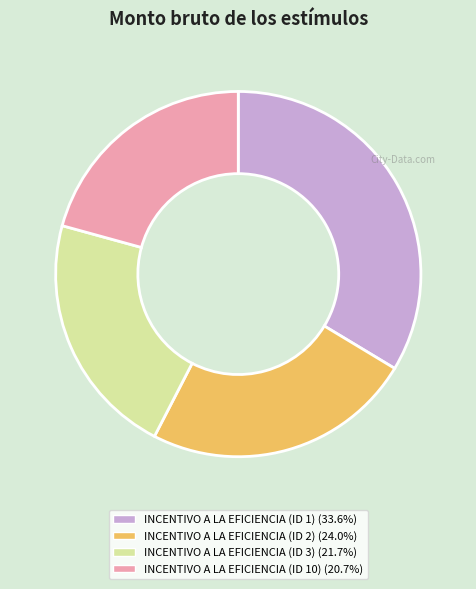

Which category has the smallest portion of the pie?

INCENTIVO A LA EFICIENCIA (ID 10)